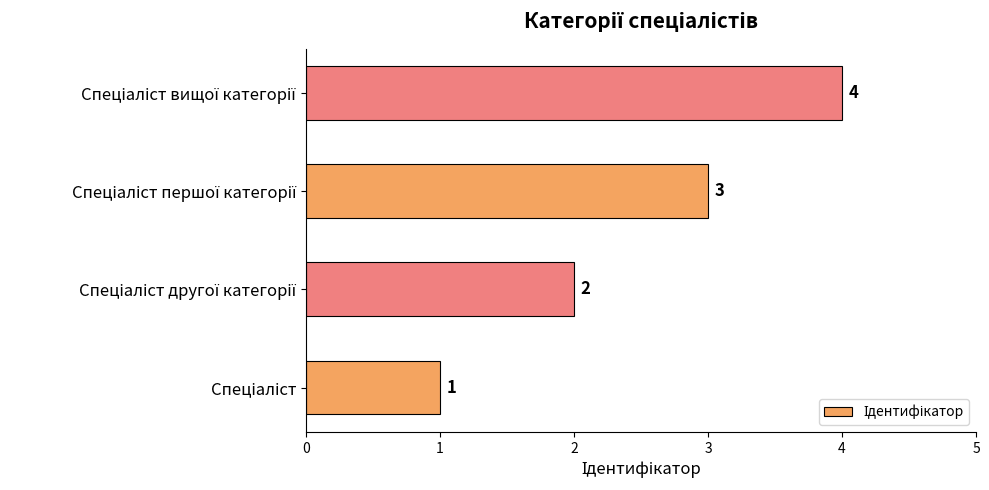

Count the values in the range 2 to 4.

3